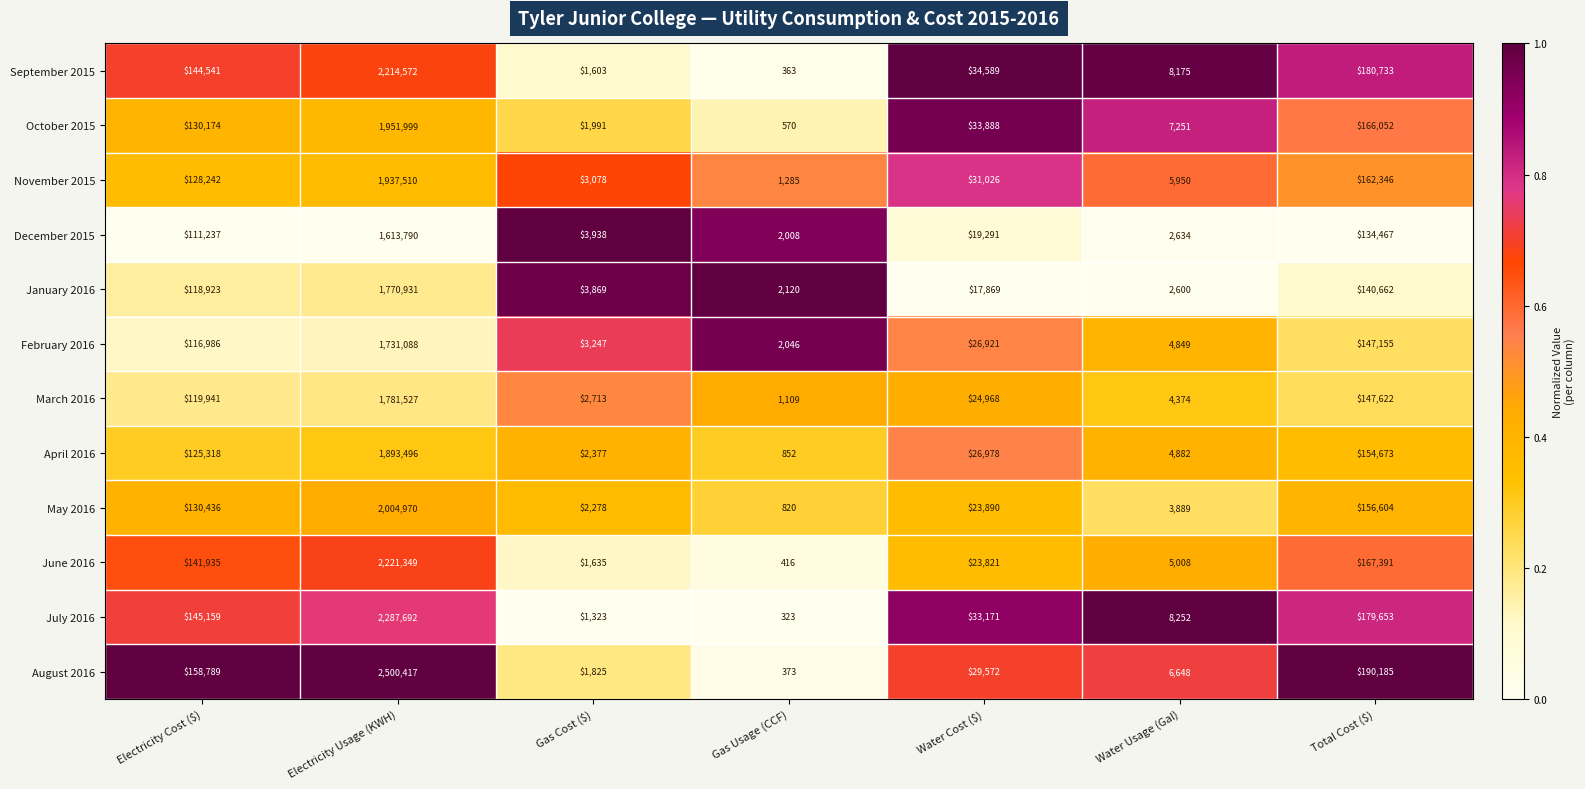

What is the sum of the October 2015 values at Gas Usage (CCF) and Water Cost ($)?

34458